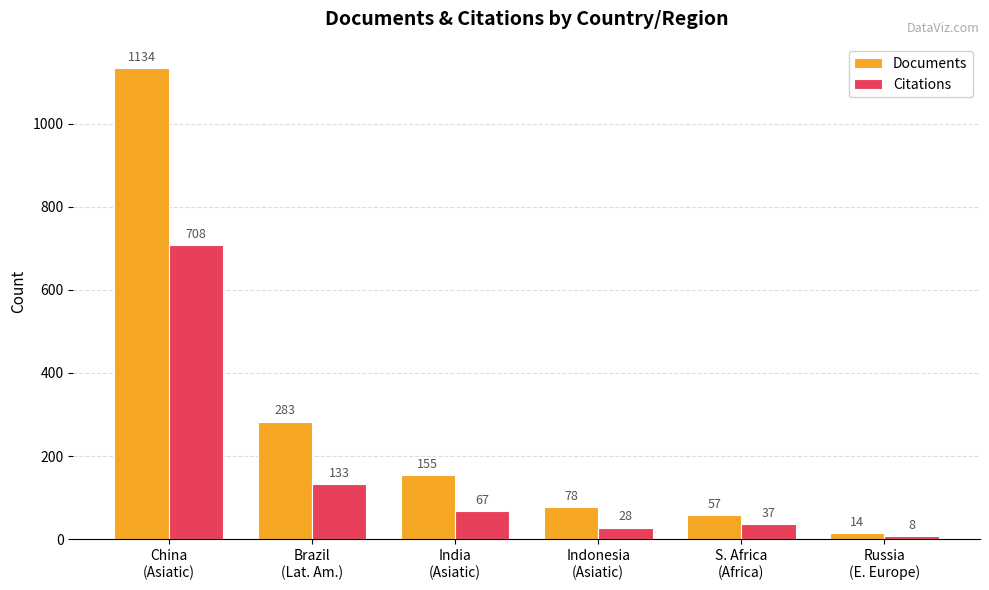

Which series has the widest spread of values?

Documents